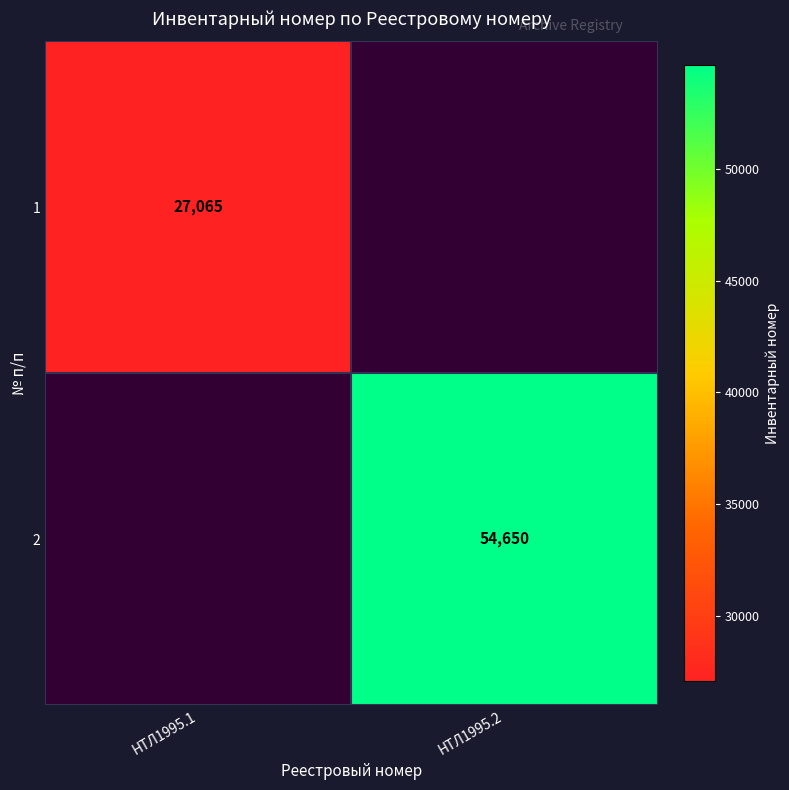

True or false: 1 has a value of 27065 at НТЛ1995.1.

True